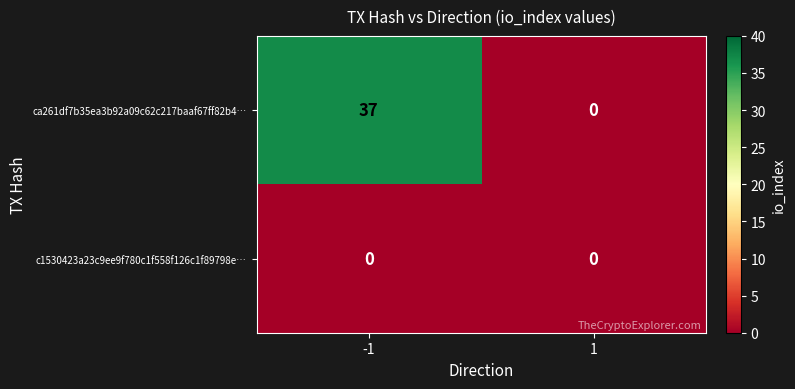

Which series has the largest total across all categories?

ca261df7b35ea3b92a09c62c217baaf67ff82b4…